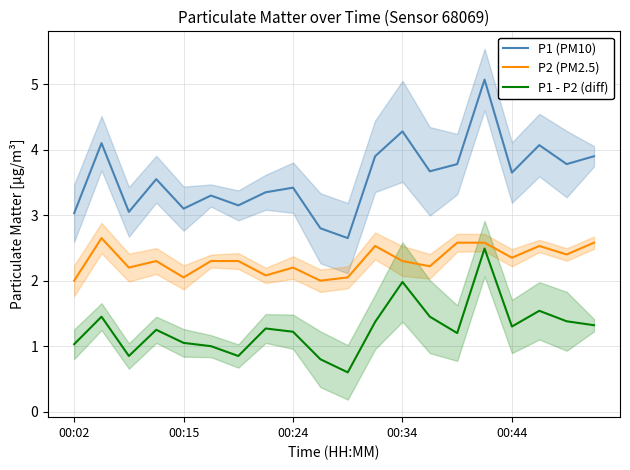

What is the minimum value for P2 (PM2.5)?

2.0